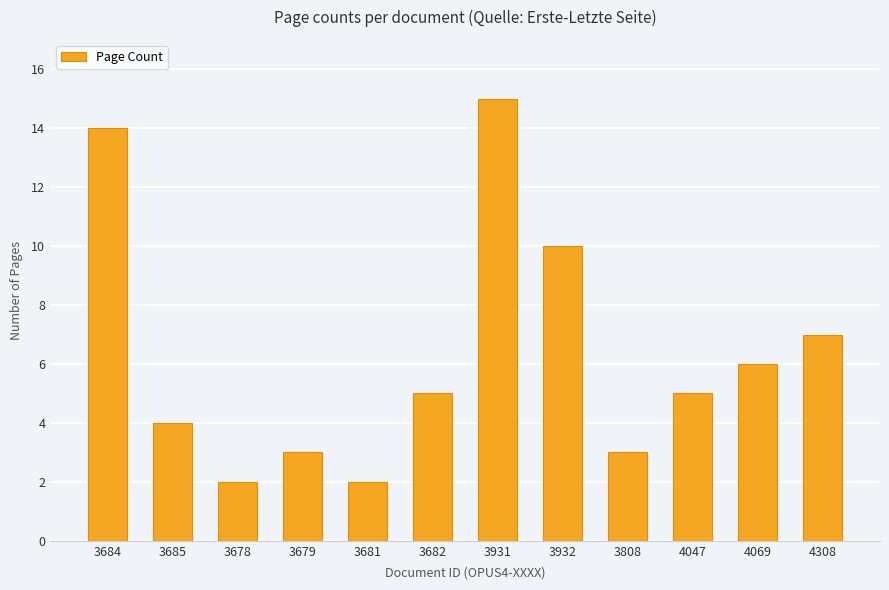

What is the label of the 11th bar from the right?

3685